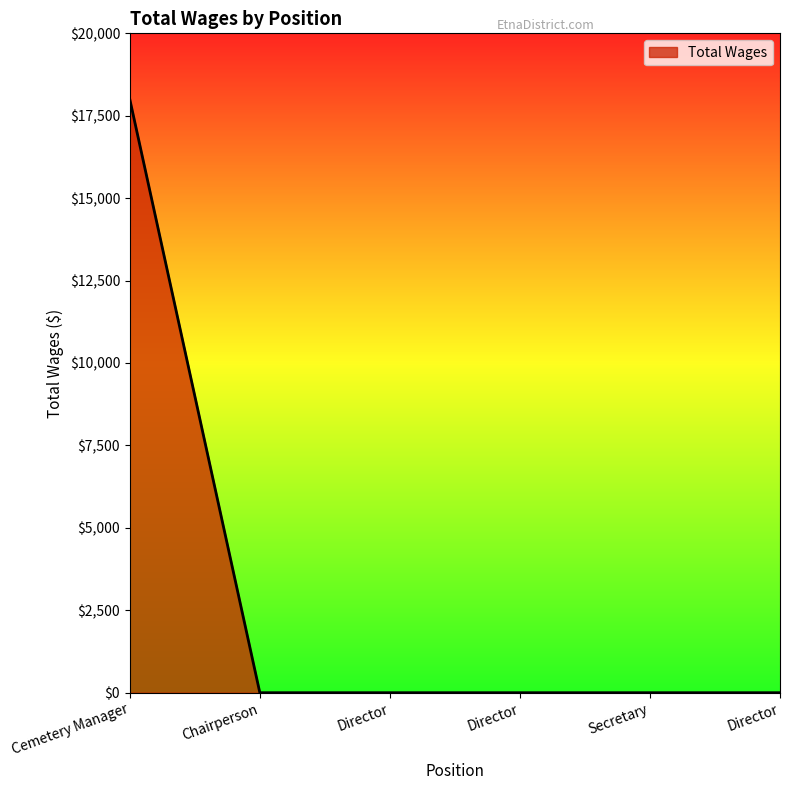

Reading left to right, list all the values displayed in this chart.

Cemetery Manager=18000	Chairperson=0	Director=0	Director=0	Secretary=0	Director=0